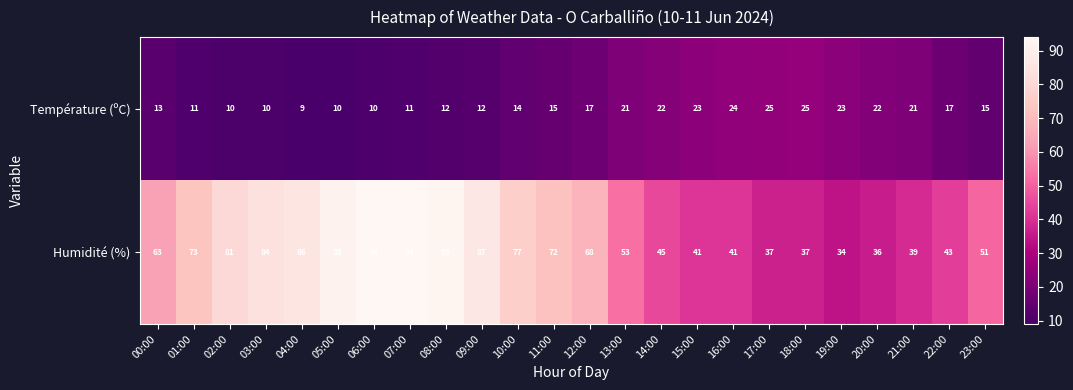

What is the difference between the Température (ºC) values at 12:00 and 04:00?

8